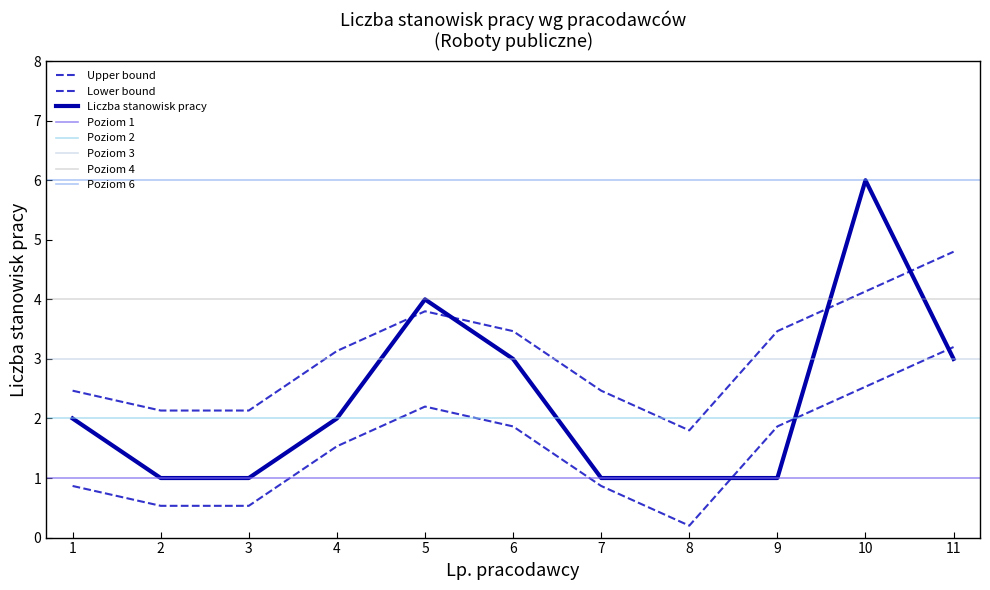

How many interior local peaks (higher than both neighbors) does the data have?

2